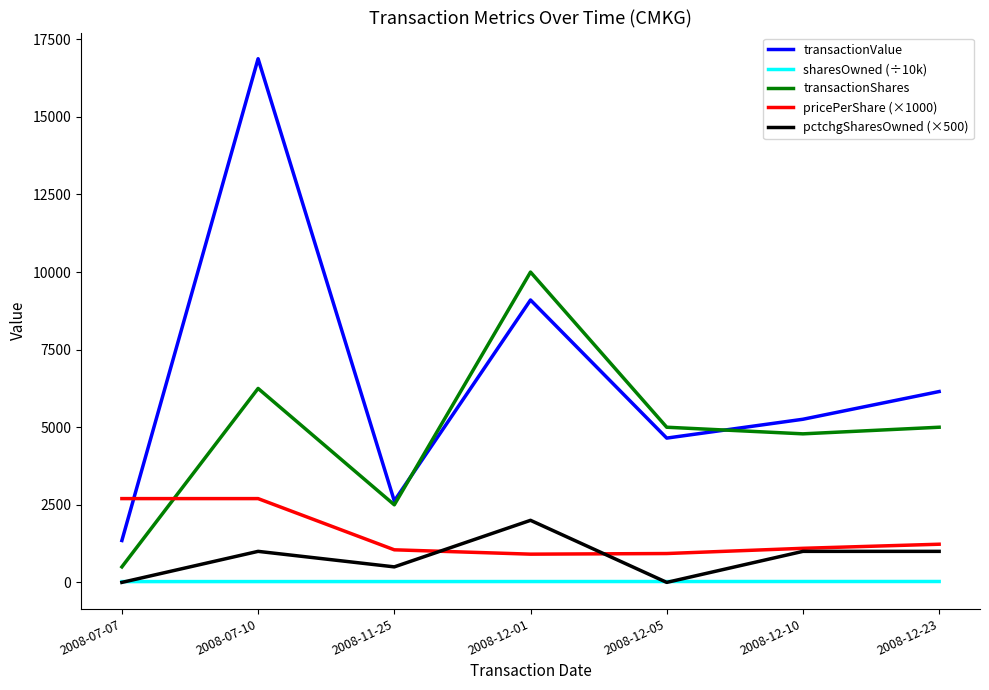

The value of pricePerShare (×1000) at 2008-12-05 is 930.0. True or false?

True